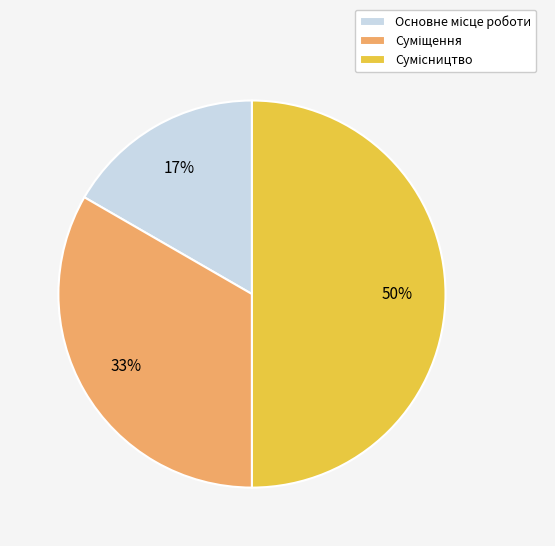

To the nearest percent, what is the difference between the largest and smallest slice percentages?

33%